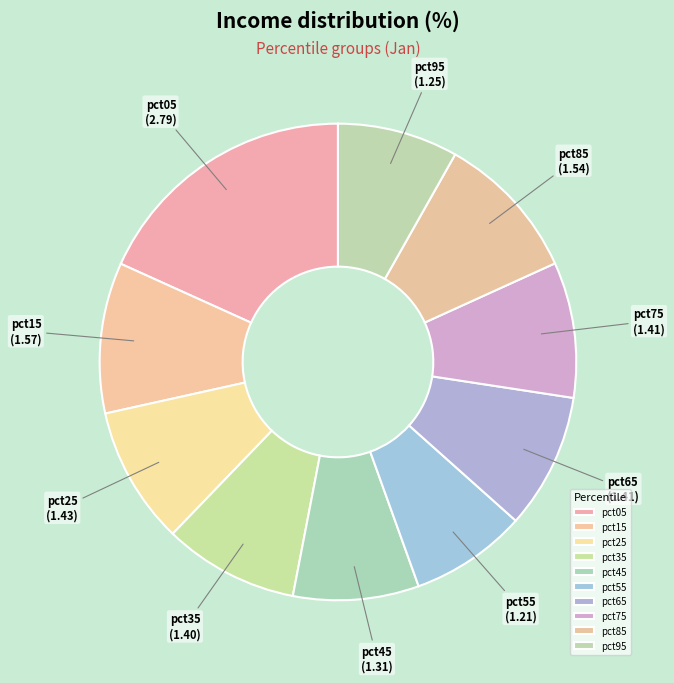

Is the sum of pct35 and pct05 greater than half?

No